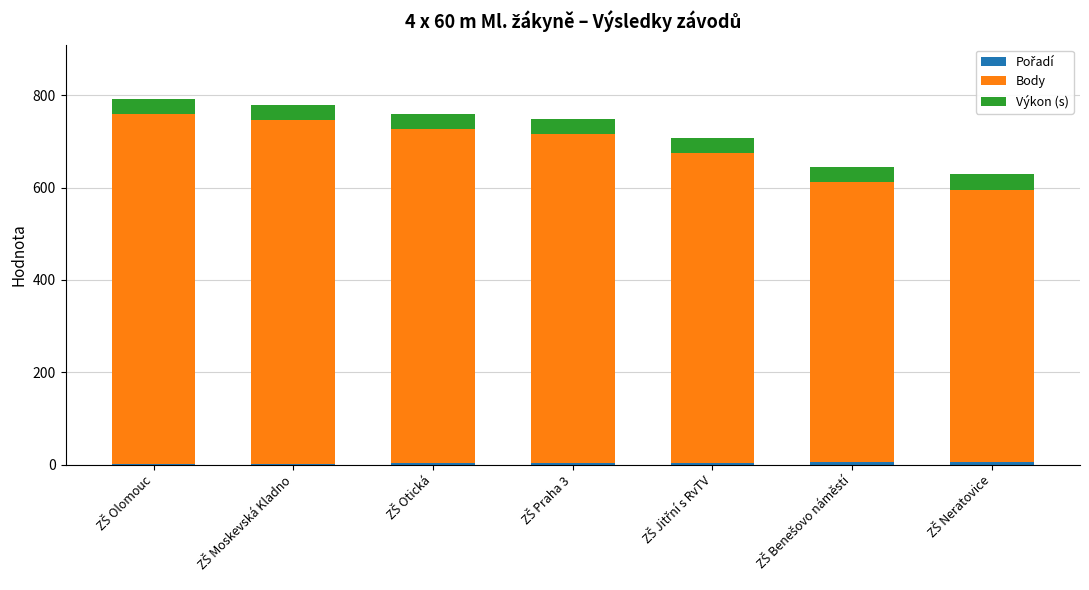

The Body series shows 267.7 at ZŠ Jitřní s RvTV. True or false?

False